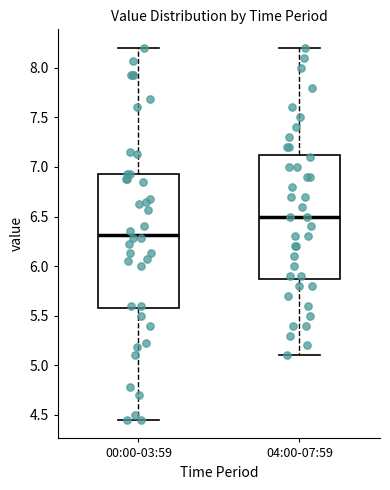

Reading left to right, read every box against the y-axis: the position of its median line, the range the box covers, and the ends of its whiskers. The values are not printed on the chart, so give them approximately, as read against the axis.

00:00-03:59: median 6.30, box 5.60 to 6.95, whiskers 4.45 to 8.20
04:00-07:59: median 6.50, box 5.90 to 7.15, whiskers 5.10 to 8.20